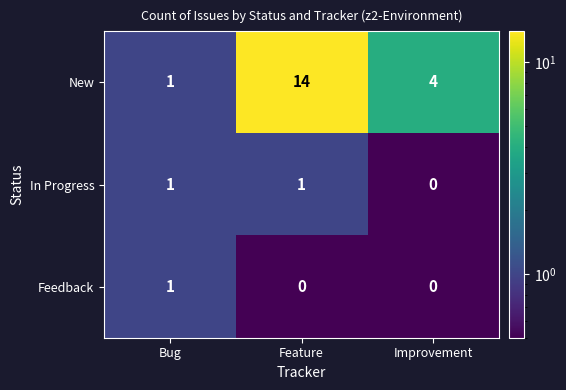

Which series has the largest total across all categories?

New